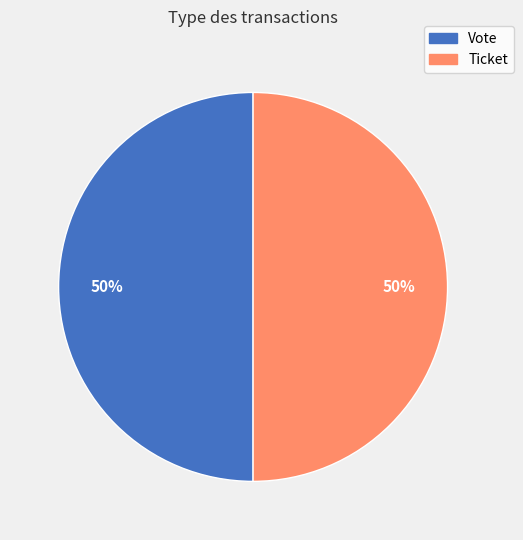

Combined, do Vote and Ticket account for over 50%?

Yes